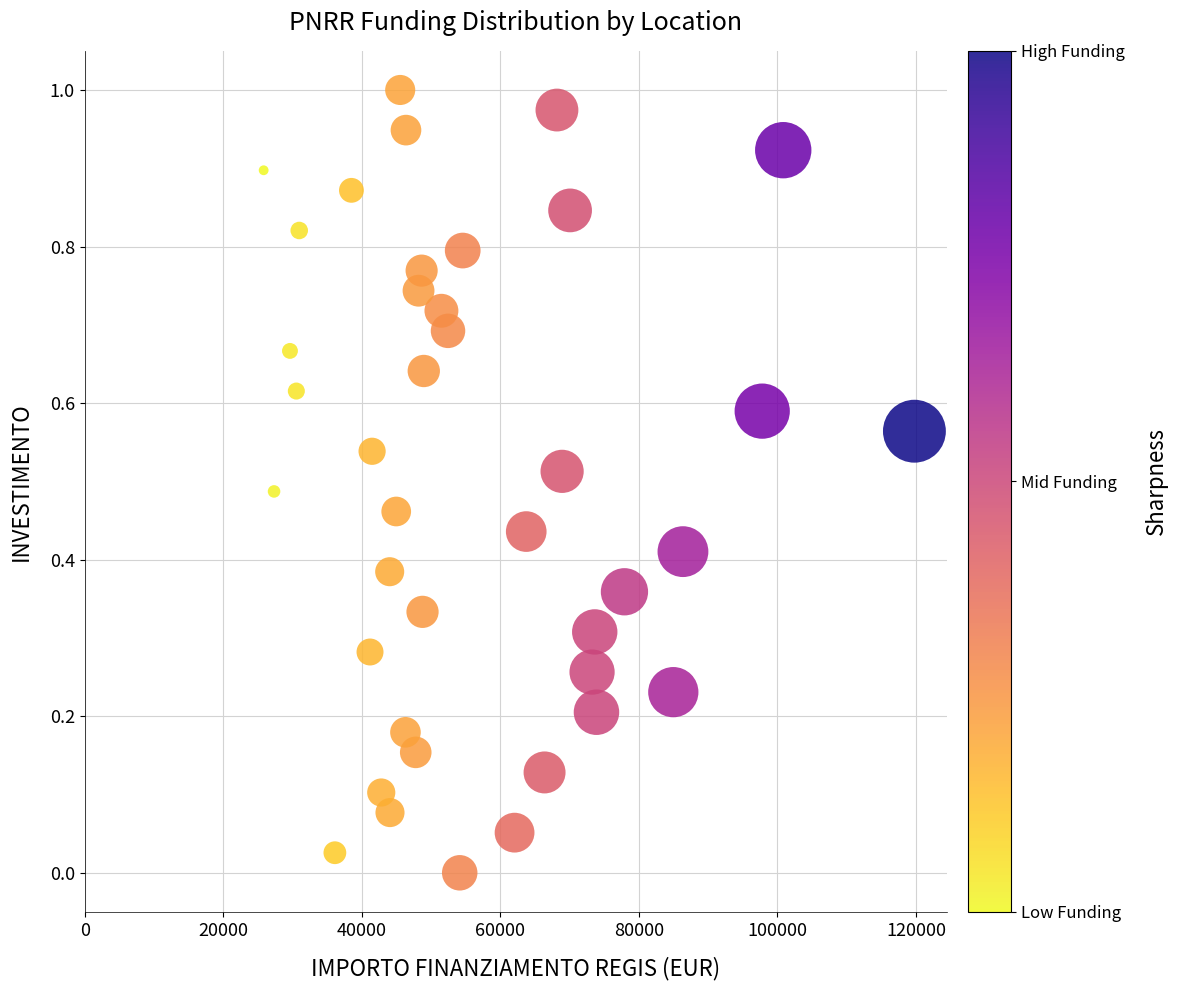

Count the number of points in this scatter plot.

40